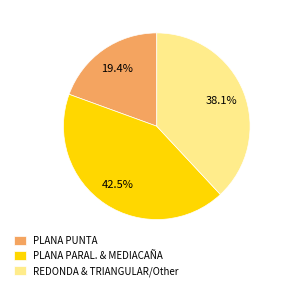

Is there any slice that represents more than half of the pie?

No